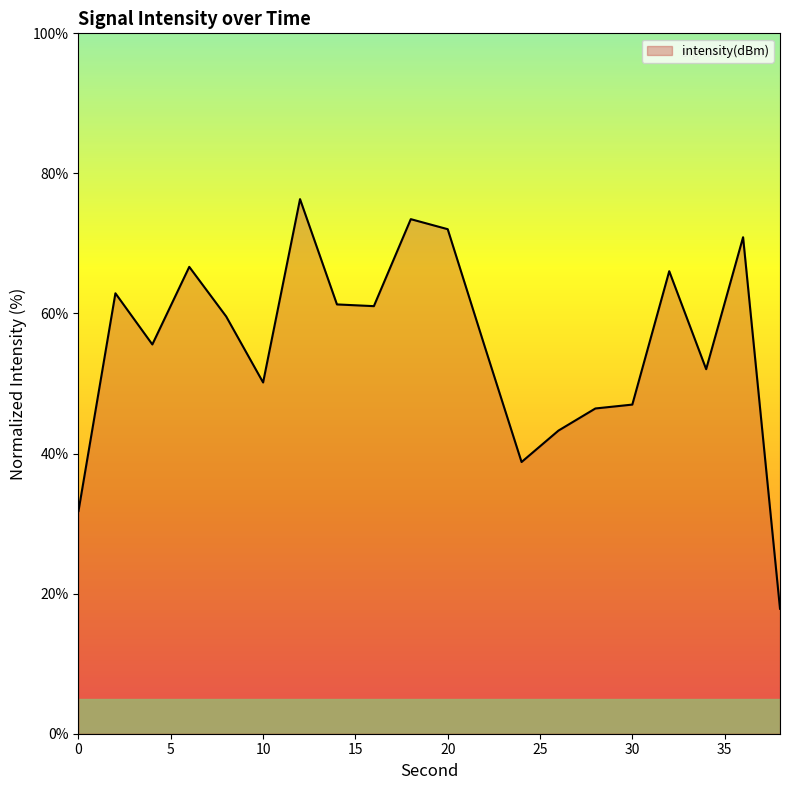

What is the maximum value shown in the chart?

76.3